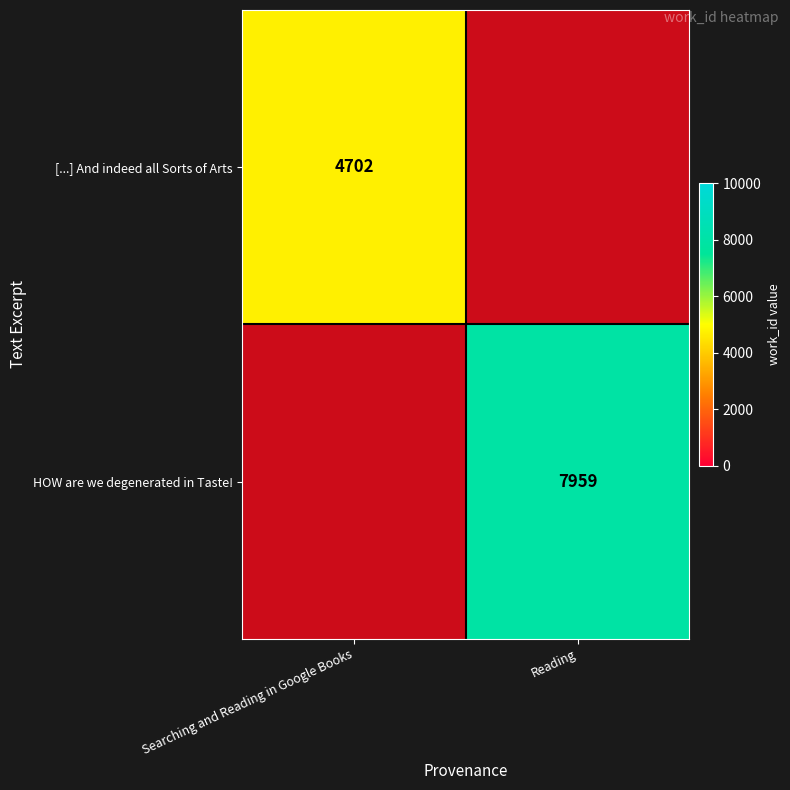

Between Searching and Reading in Google Books and Reading, which is larger?

Reading